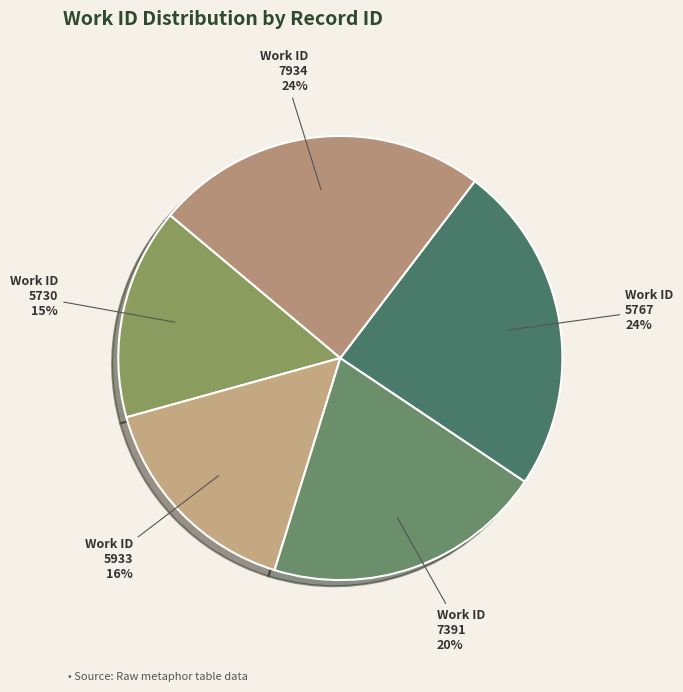

To the nearest percent, what percentage of the pie is Work ID 5730?

15%